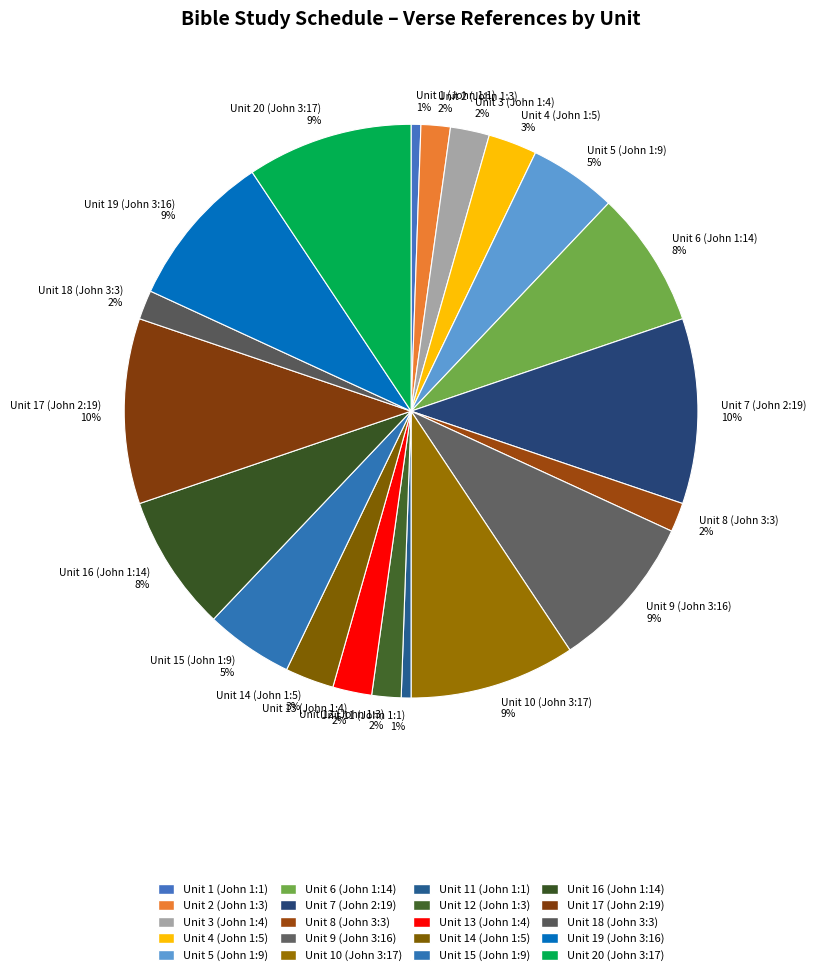

Count the number of slices in the pie.

20